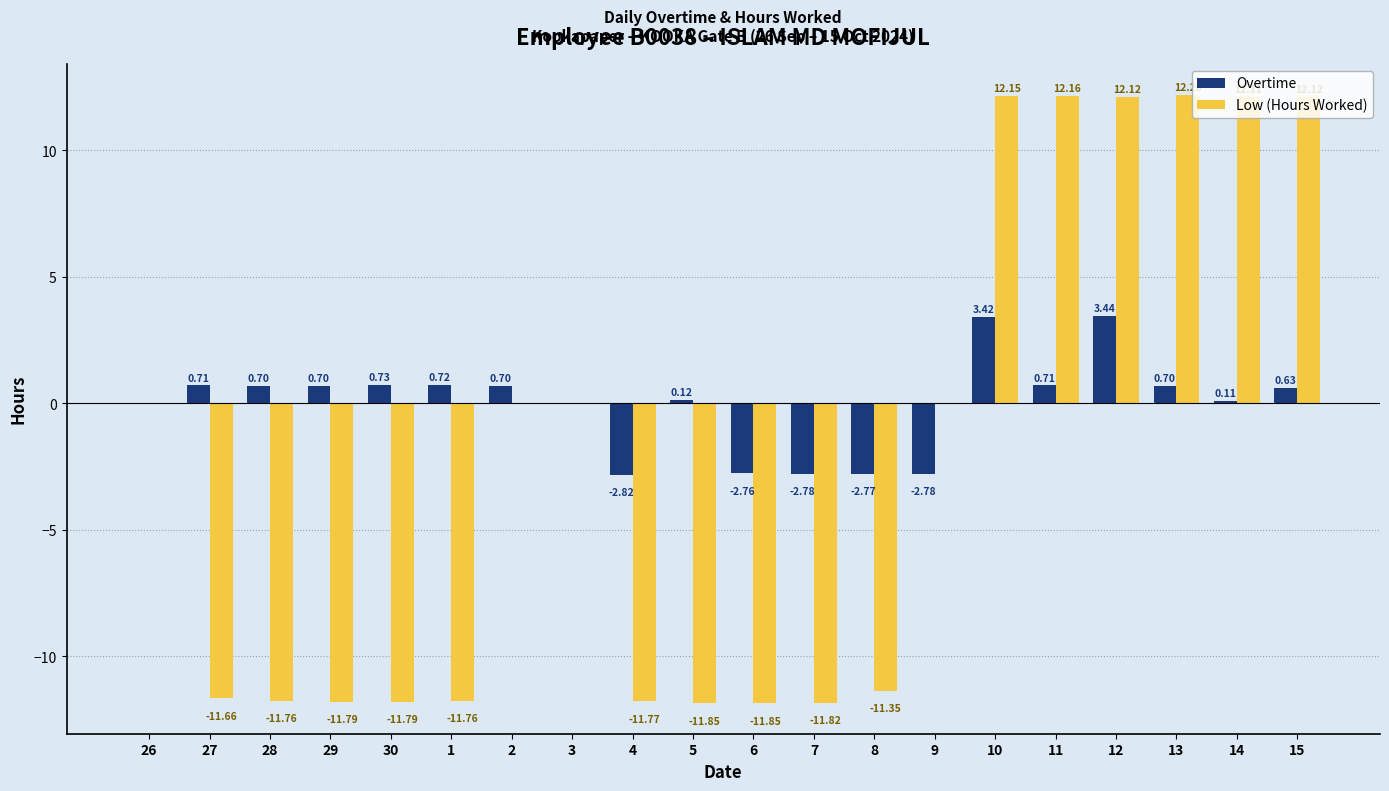

What is the sum of the Low (Hours Worked) values at 28 and 5?

-23.6